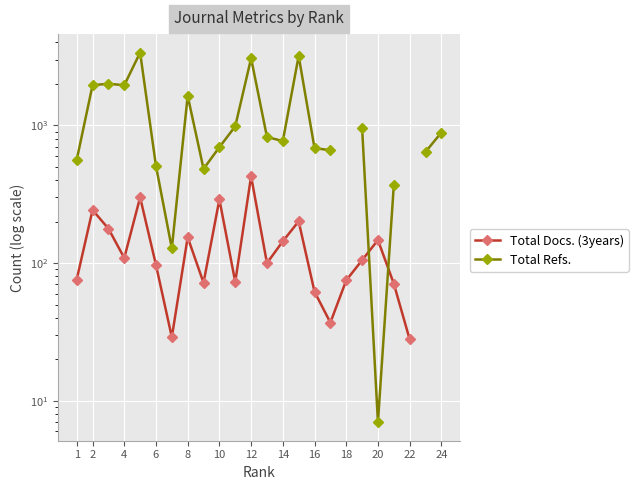

What is the minimum value for Total Refs.?

7.0